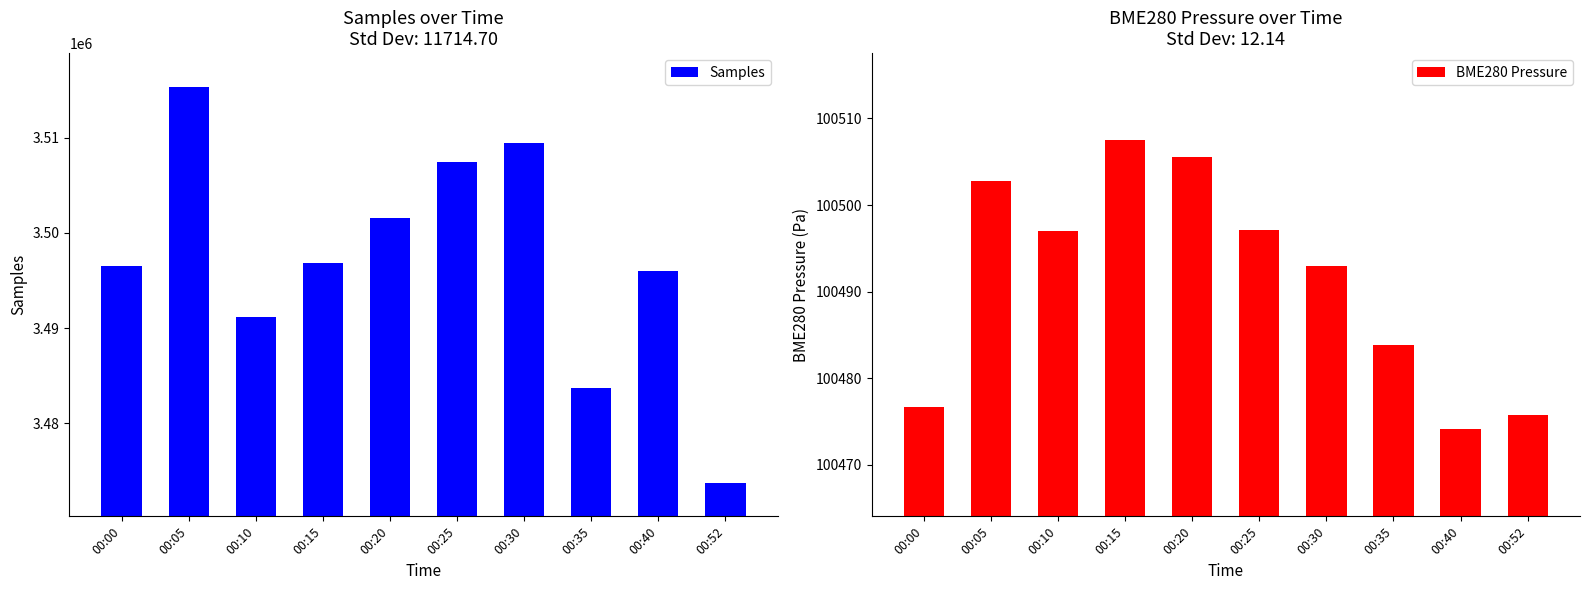

Which category has the lowest value in the Samples series?

00:52